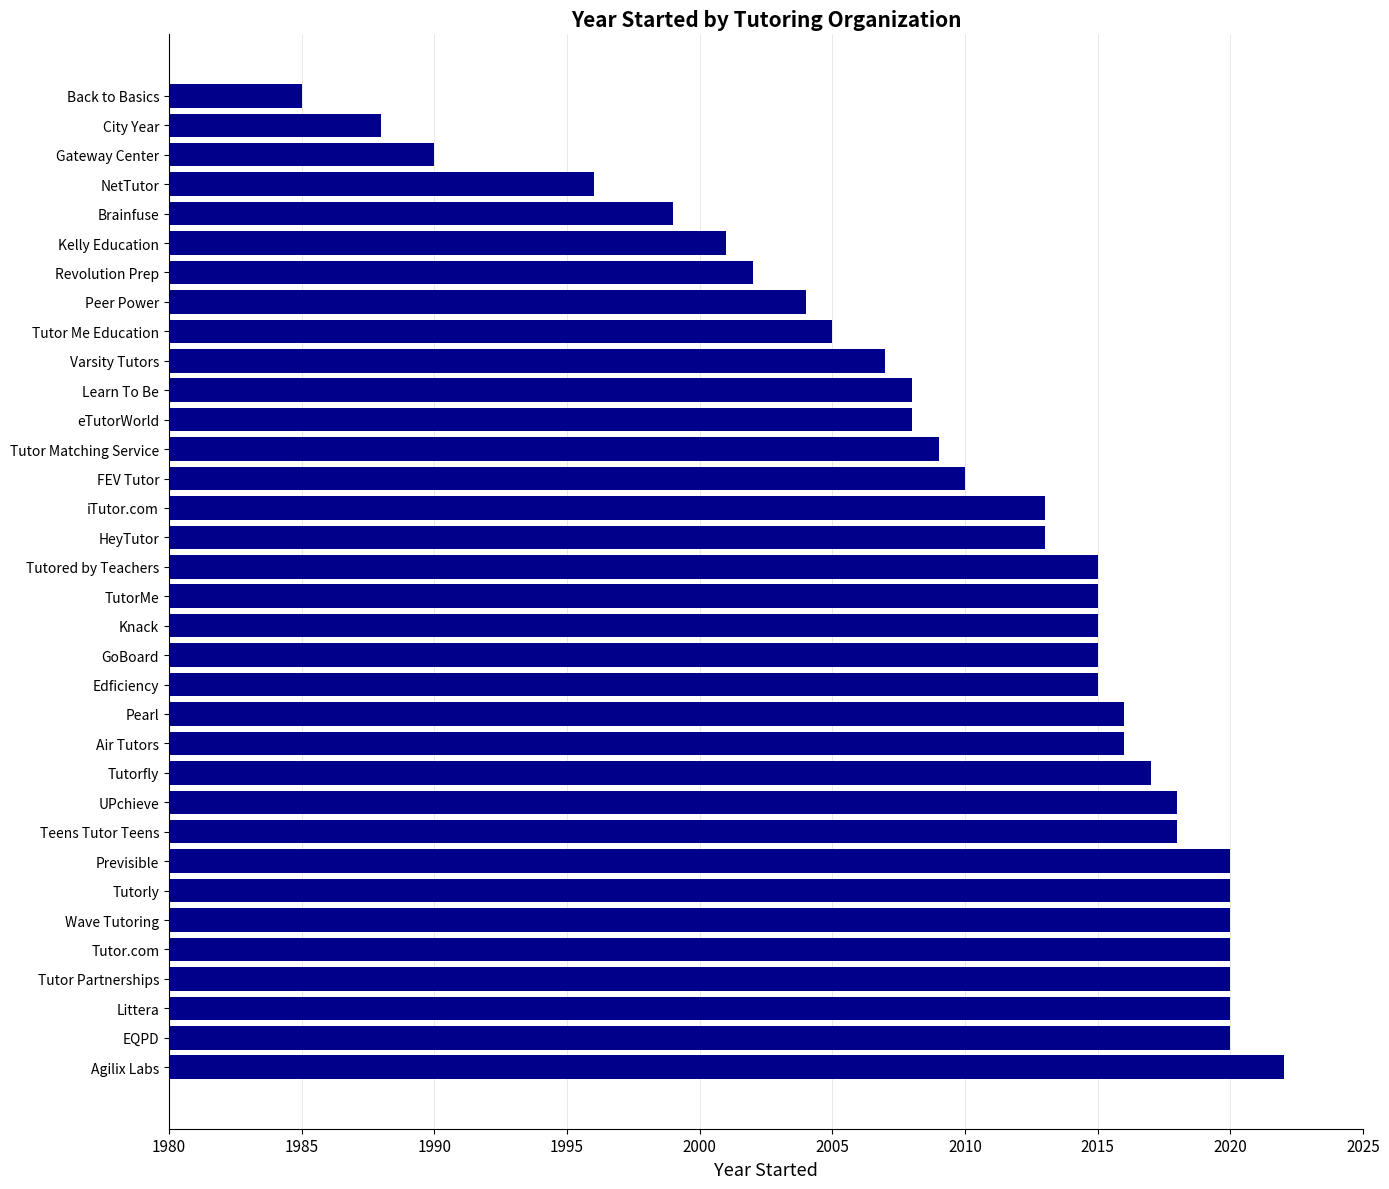

Does the chart contain any negative values?

No